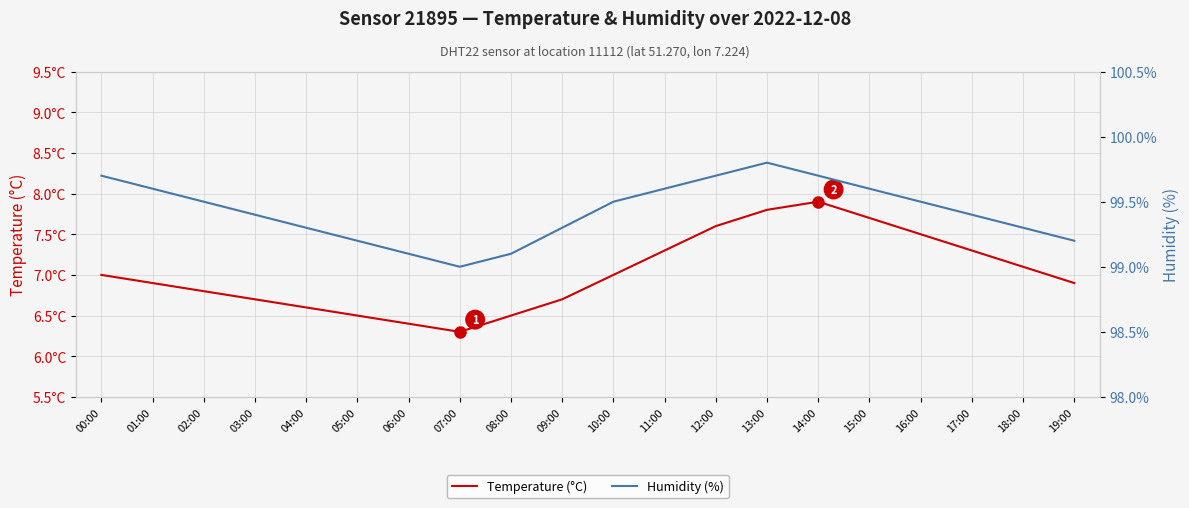

Where is the first local maximum for Temperature (°C)?

14:00